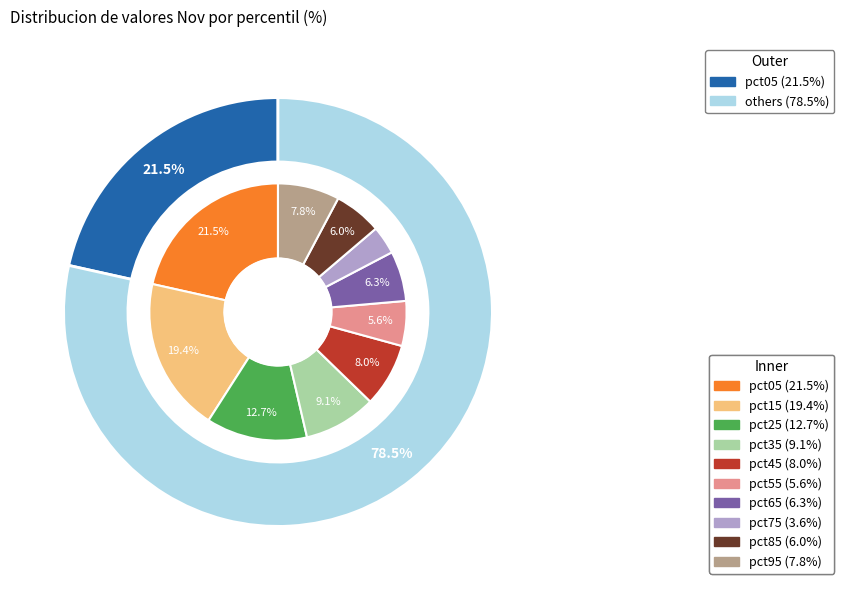

Does pct25 represent more than half of the total?

No